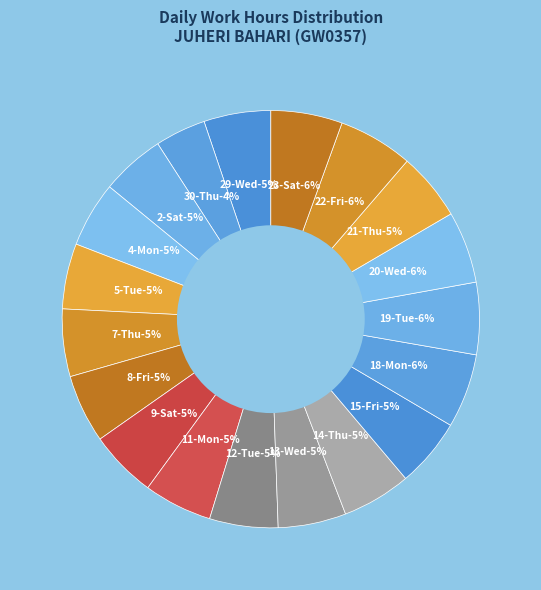

What percentage is the 18-Mon slice, to the nearest percent?

6%